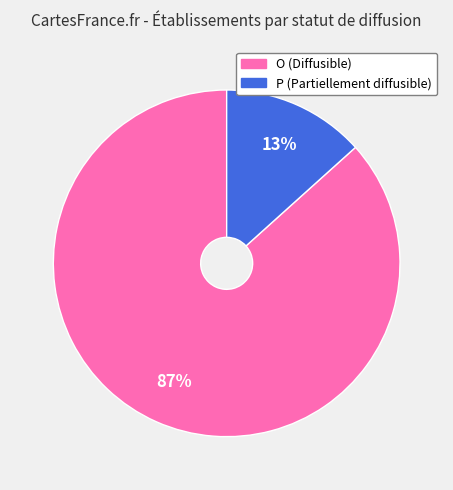

Which slice is the largest?

O